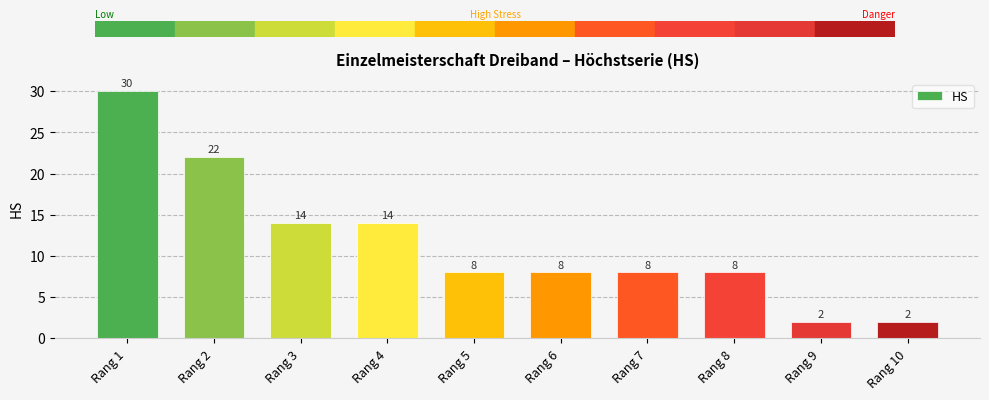

Which has a higher value, Rang 1 or Rang 4?

Rang 1